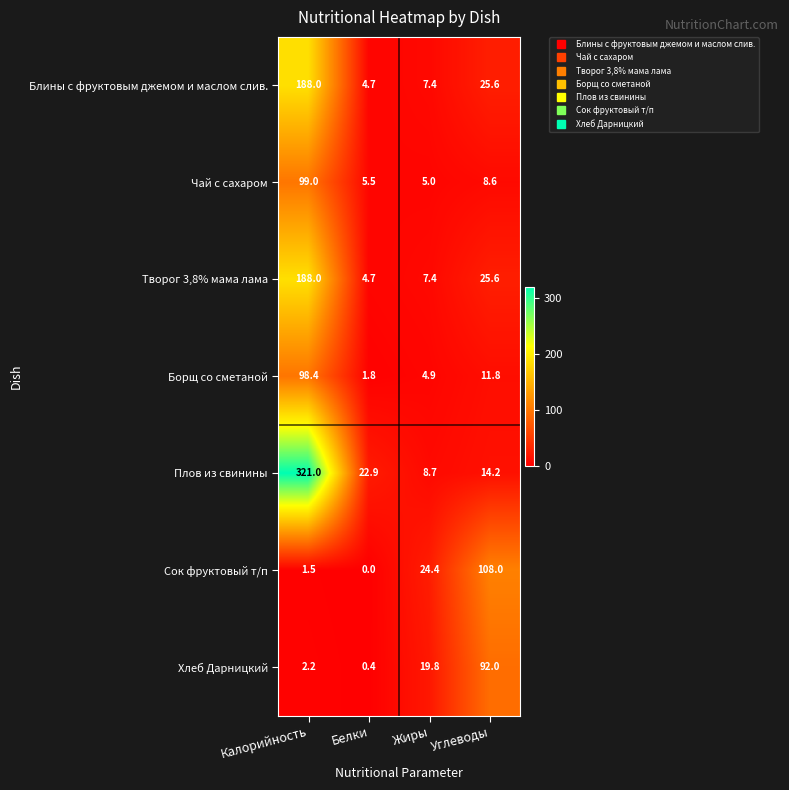

Rank the categories by Хлеб Дарницкий value from highest to lowest.

Углеводы, Жиры, Калорийность, Белки